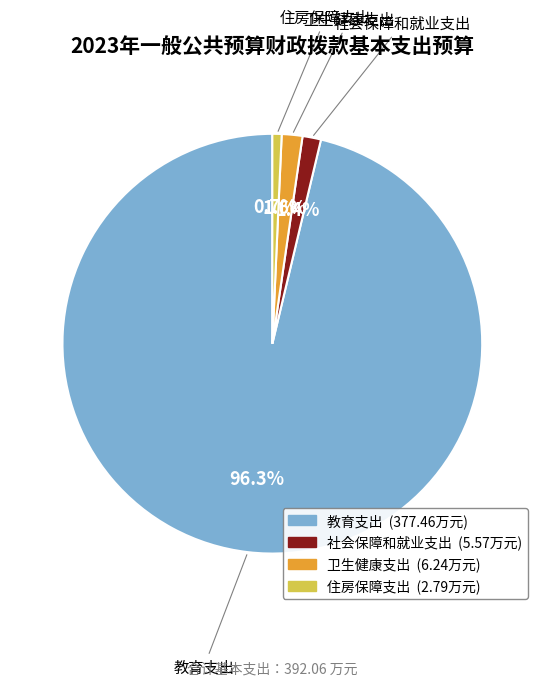

What is the ratio of the value at 教育支出 to the value at 住房保障支出?

135.3